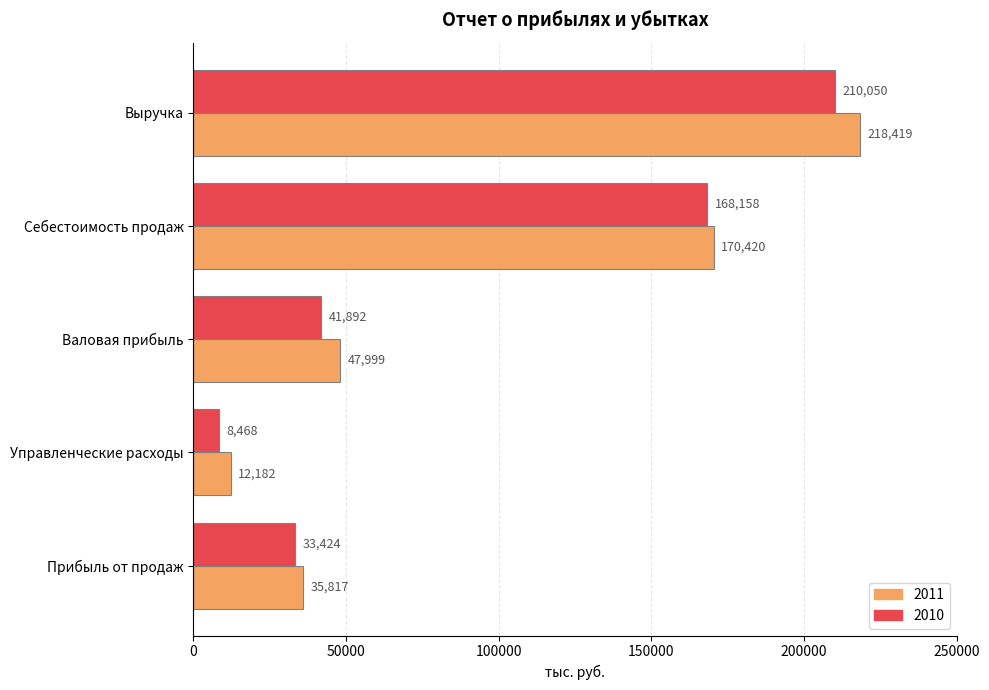

What value does the 2011 series have at Управленческие расходы?

12182